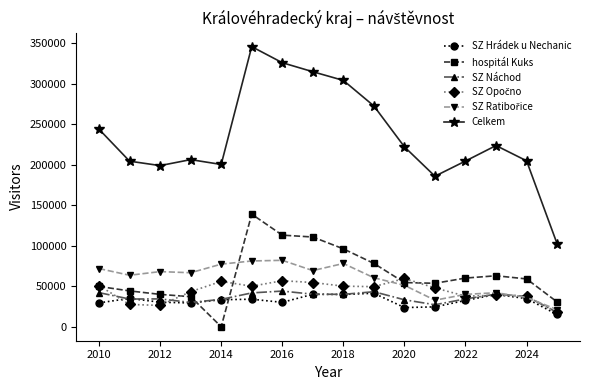

Which series has the largest range (max minus min)?

Celkem